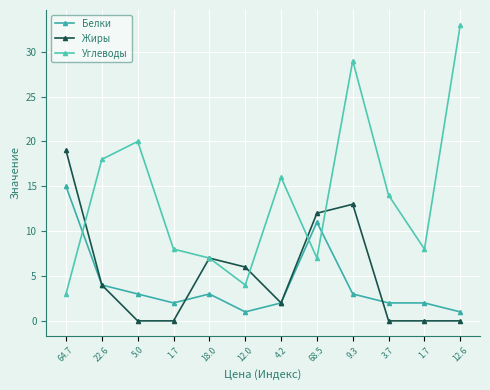

At which category does Белки reach its first local valley?

1.7